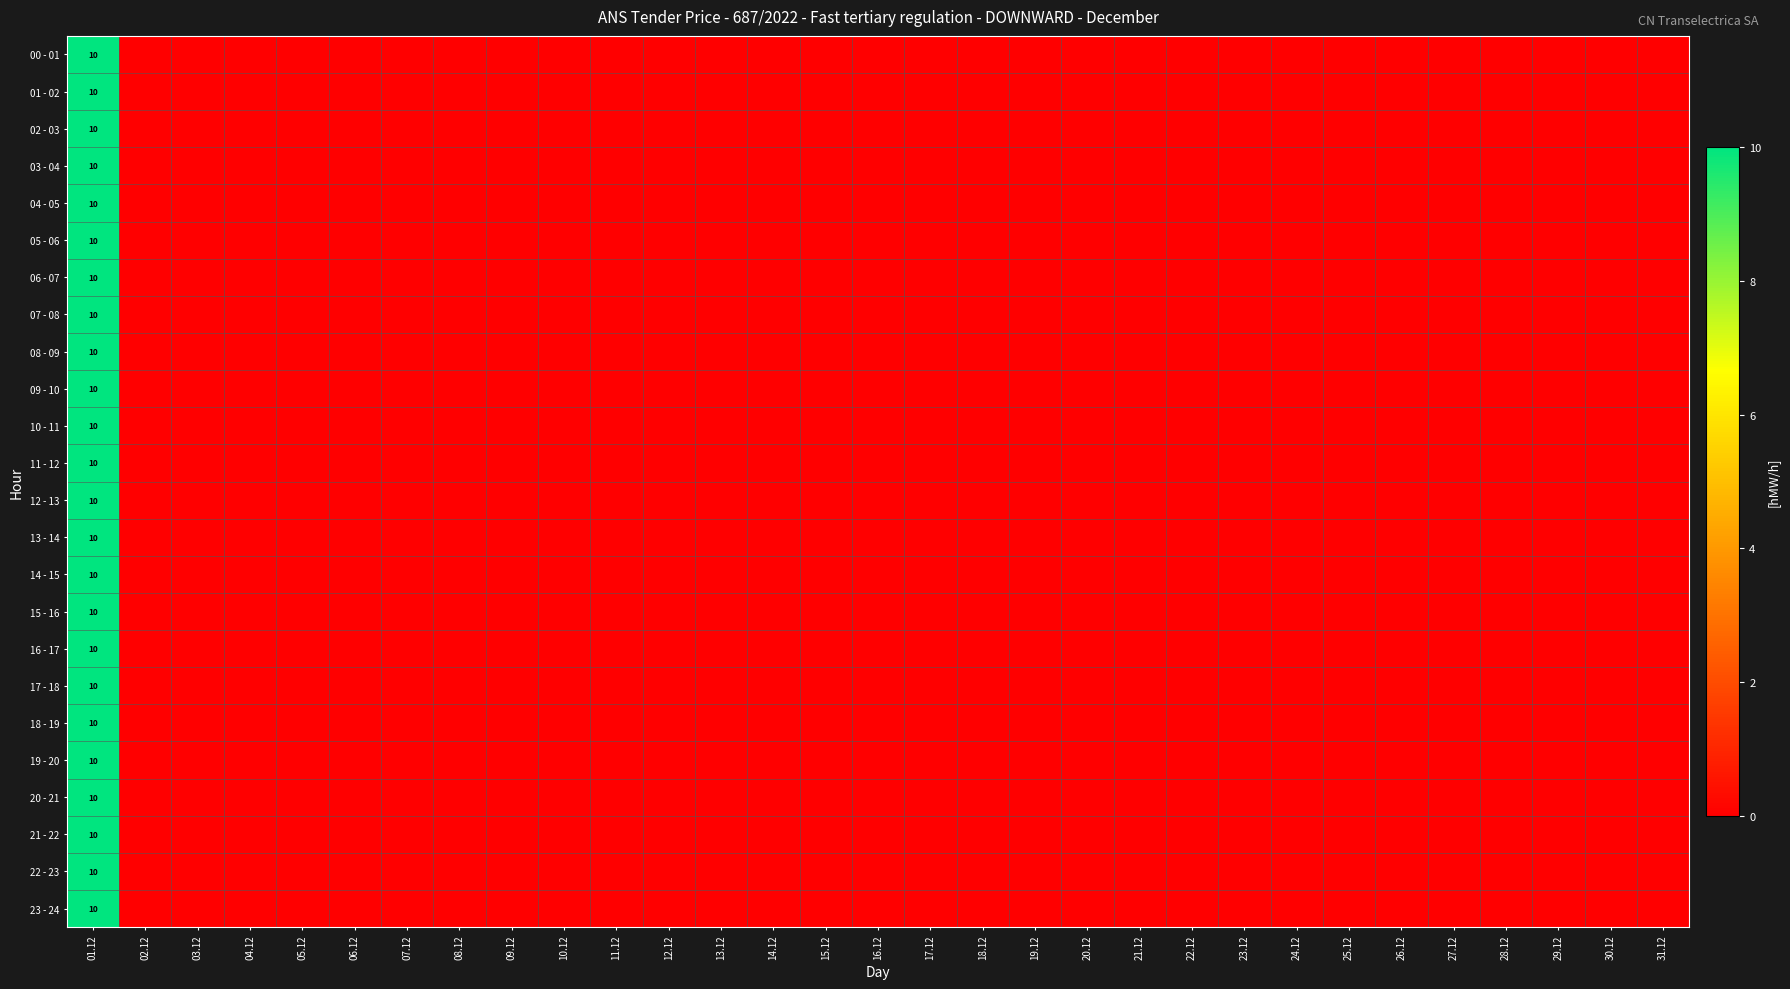

Where is 12 - 13 nearest to the value 5?

01.12